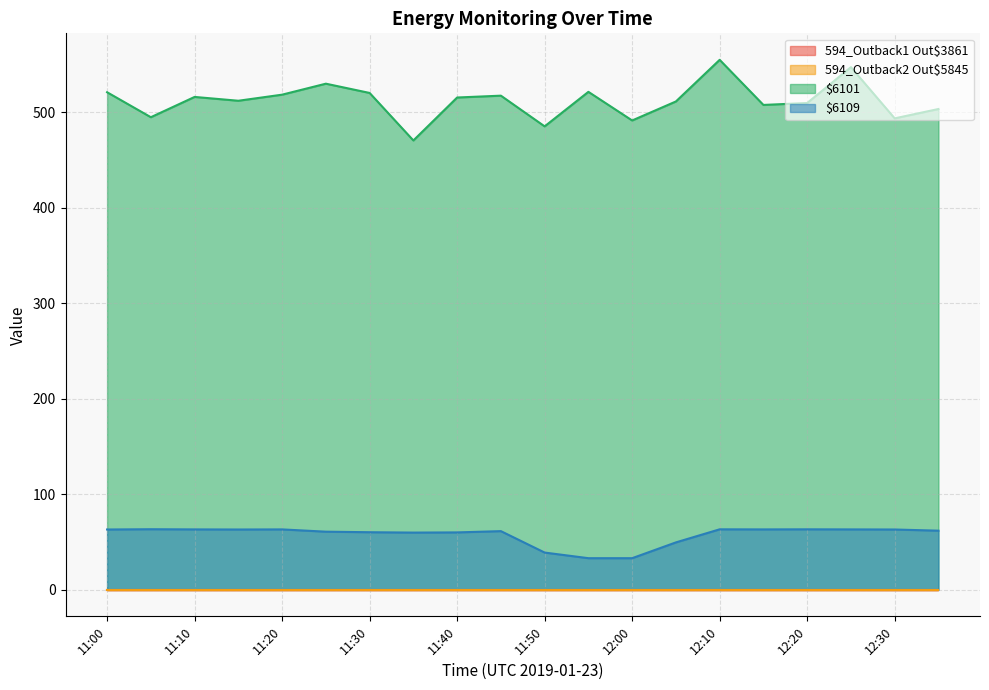

Does the chart have visible grid lines?

Yes